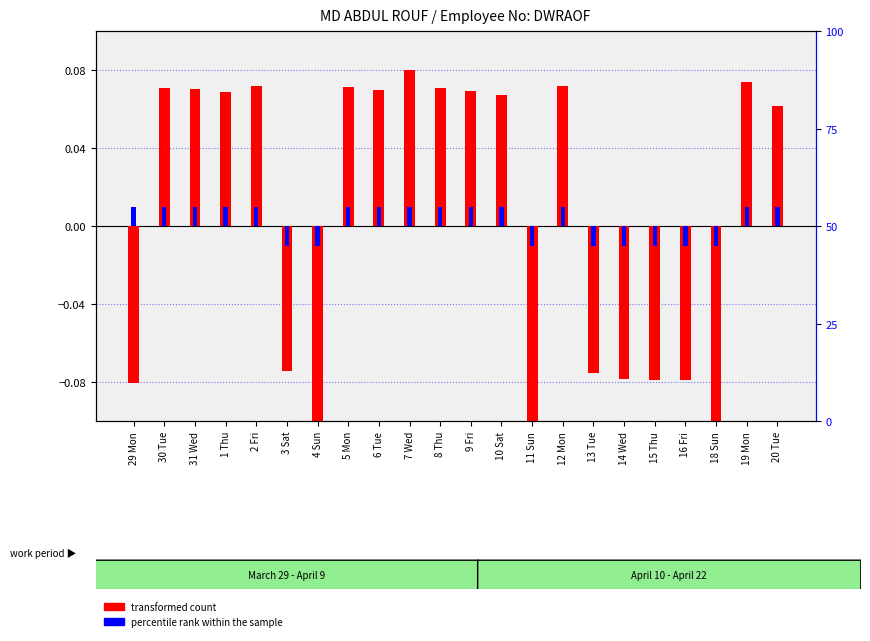

List the series in order of their peak value, lowest first.

percentile rank within the sample, transformed count